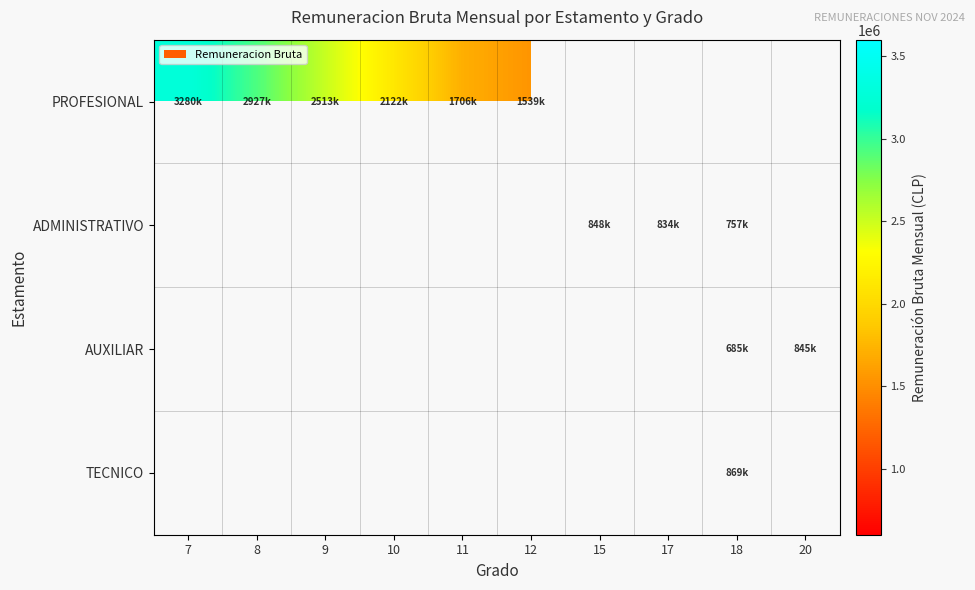

List the labels in order of AUXILIAR value, largest first.

20, 7, 8, 9, 10, 11, 12, 15, 17, 18